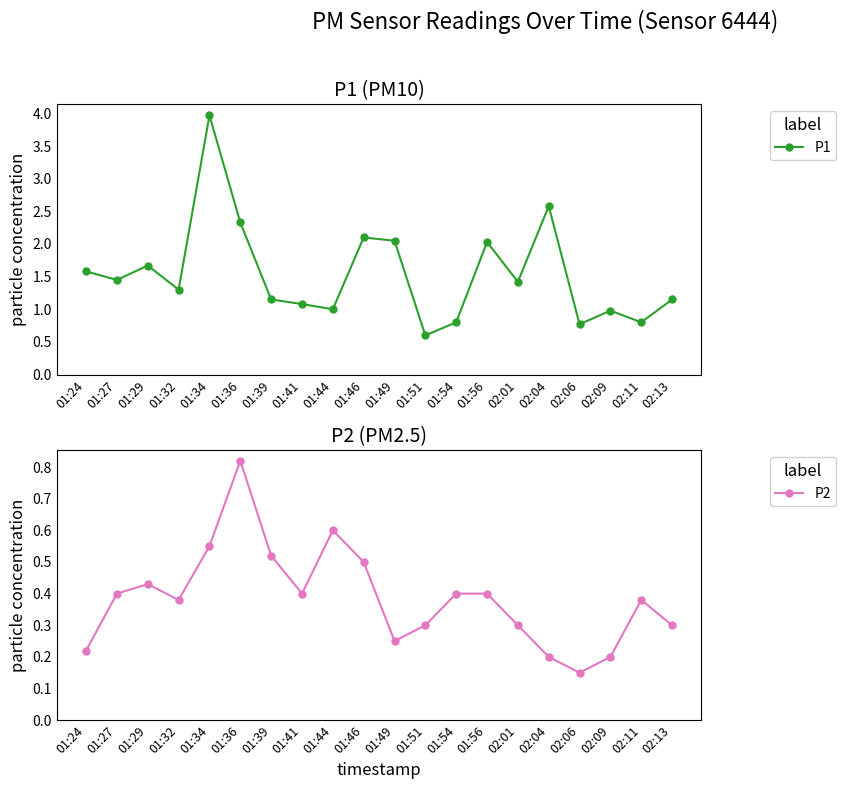

True or false: P1 and P2 cross at least once.

False